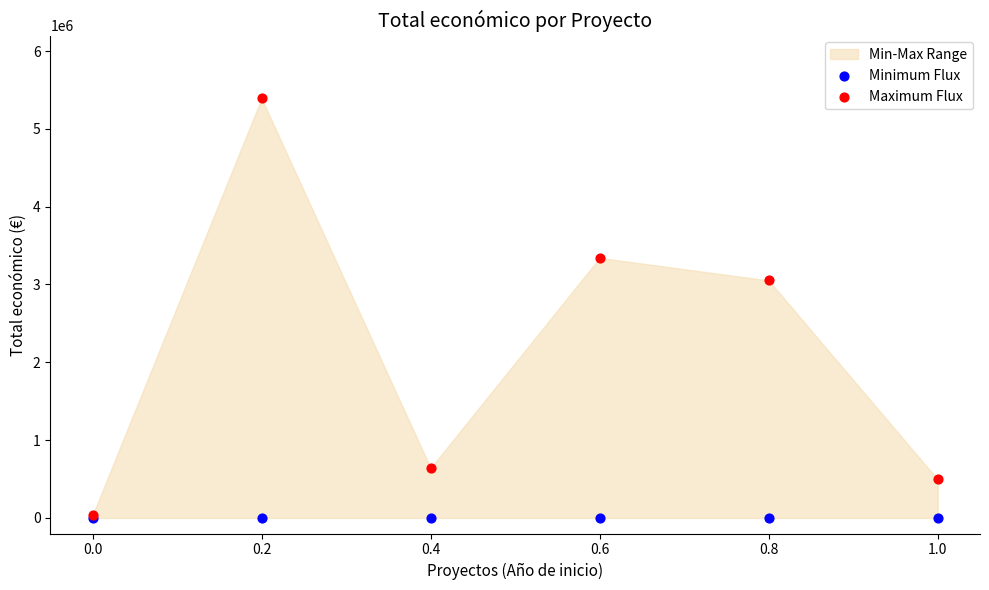

Which series reaches the maximum Y coordinate?

Maximum Flux